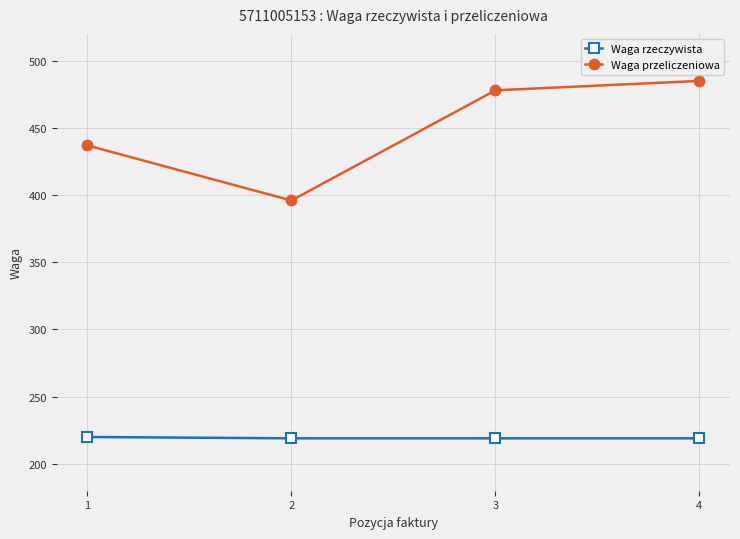

What is the minimum value for Waga rzeczywista?

219